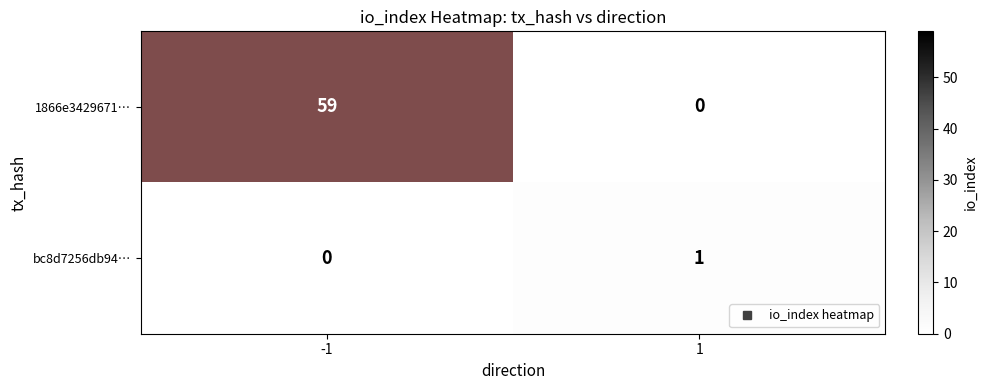

Rank the series by their maximum value, from lowest to highest.

bc8d7256db94…, 1866e3429671…